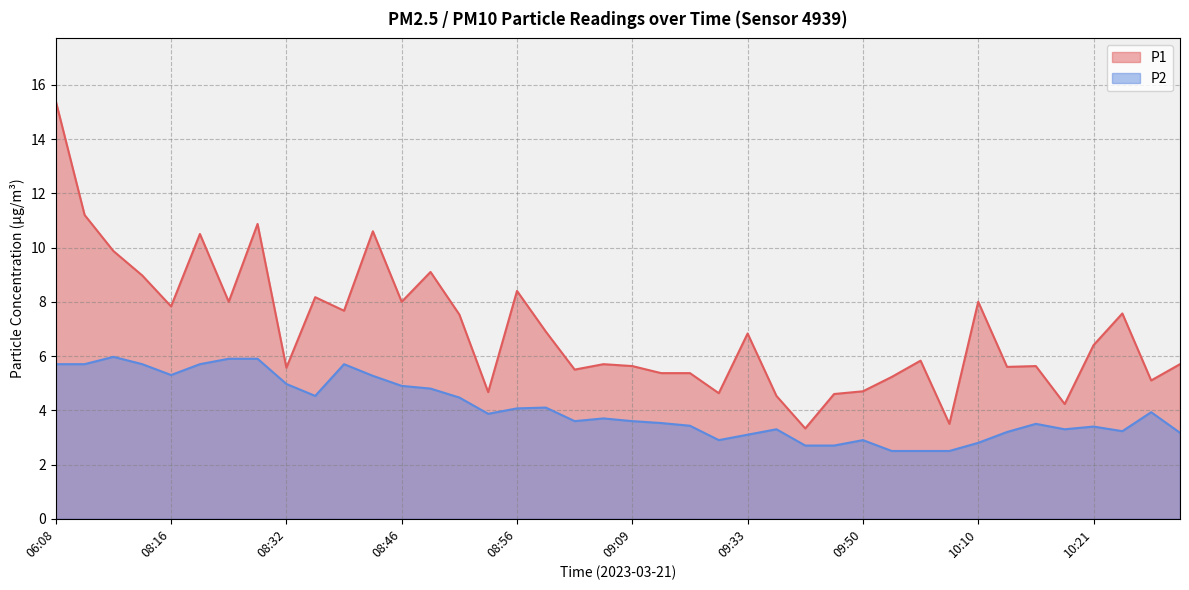

Where is P2 nearest to the value 4?

10:36